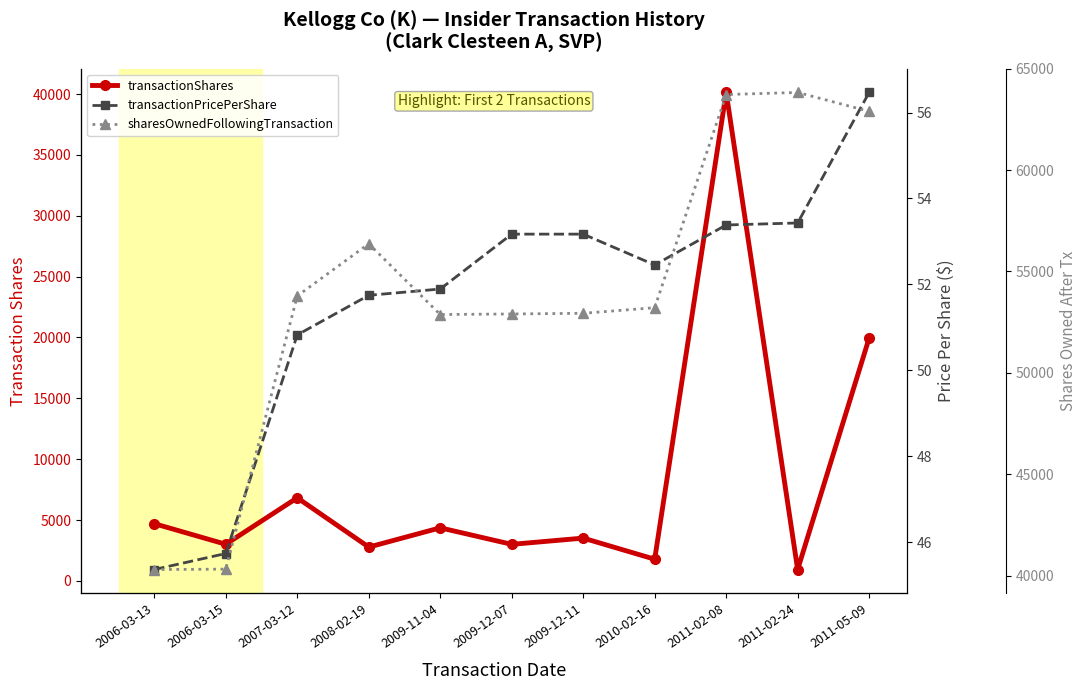

How many lines are shown in the chart?

3